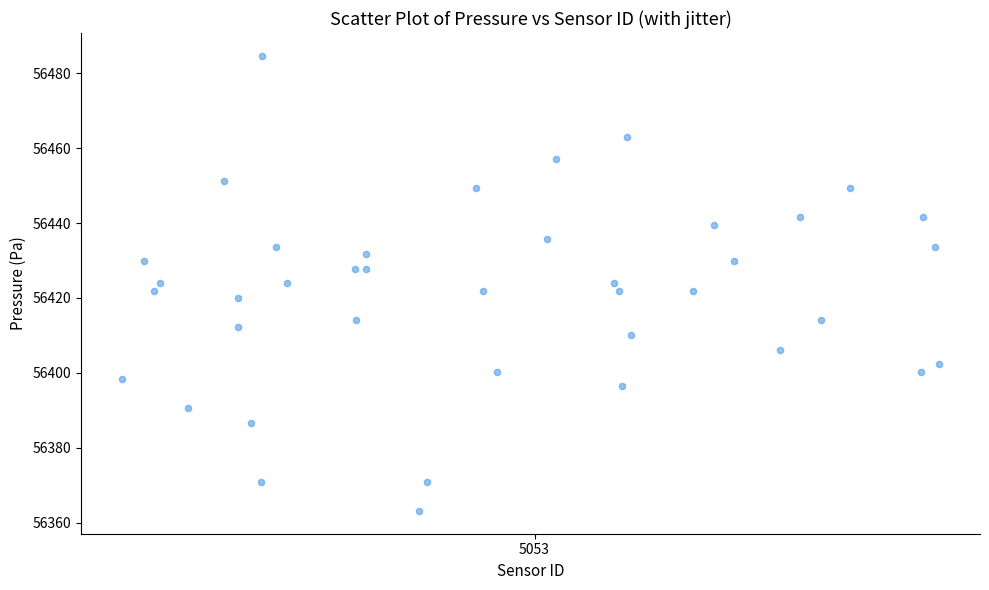

What is the range of X values (max minus min)?

0.3